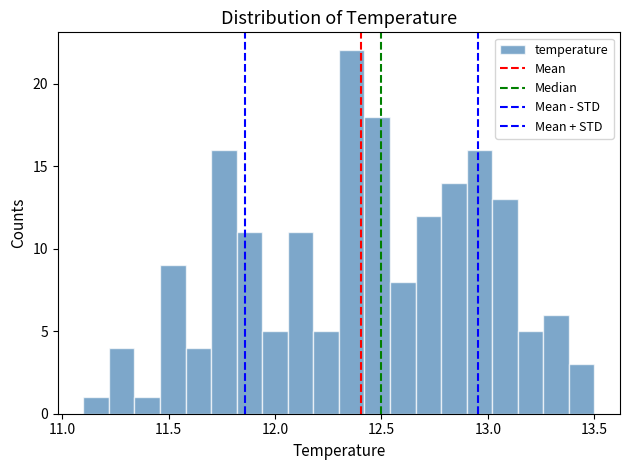

Read against the x-axis, roughly where is the centre of the tallest bar?

12.35